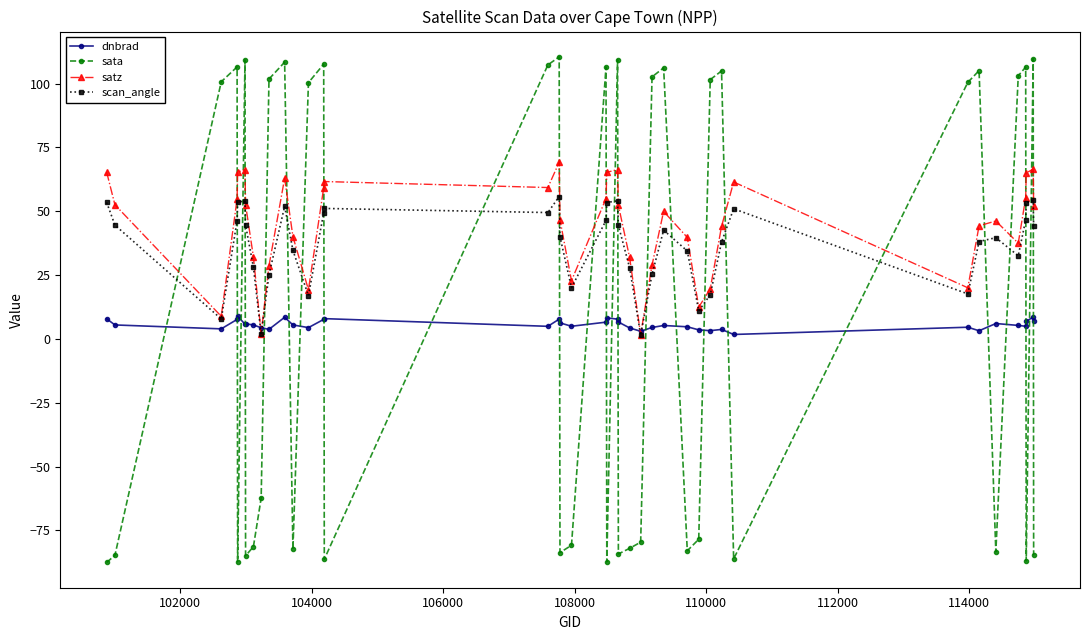

After their last crossing, which series has the higher values: dnbrad or sata?

dnbrad